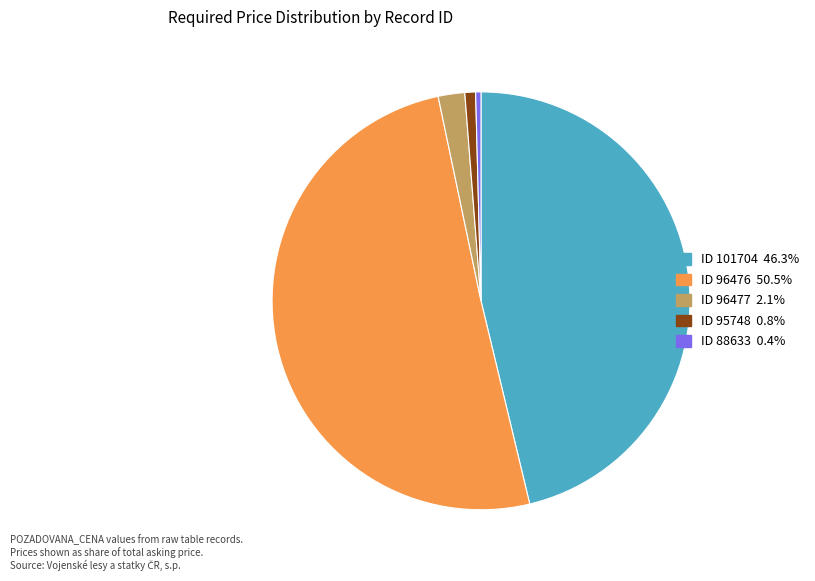

Does any single category account for the majority?

Yes